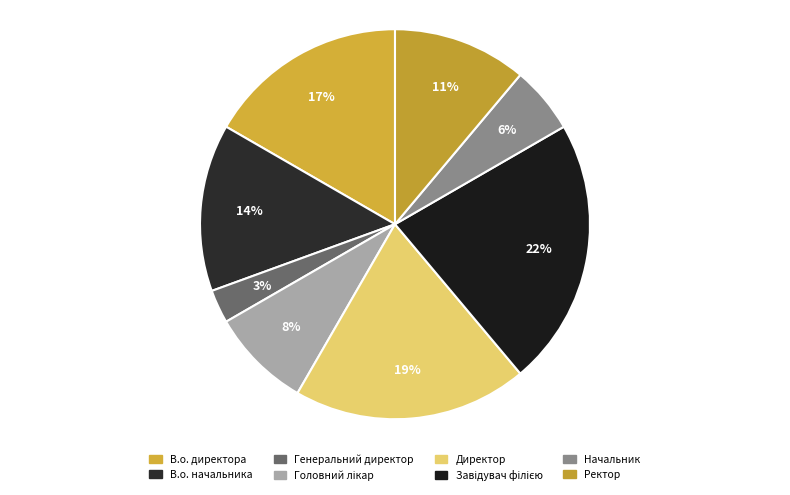

Rank the categories by value from highest to lowest.

Завідувач філією, Директор, В.о. директора, В.о. начальника, Ректор, Головний лікар, Начальник, Генеральний директор